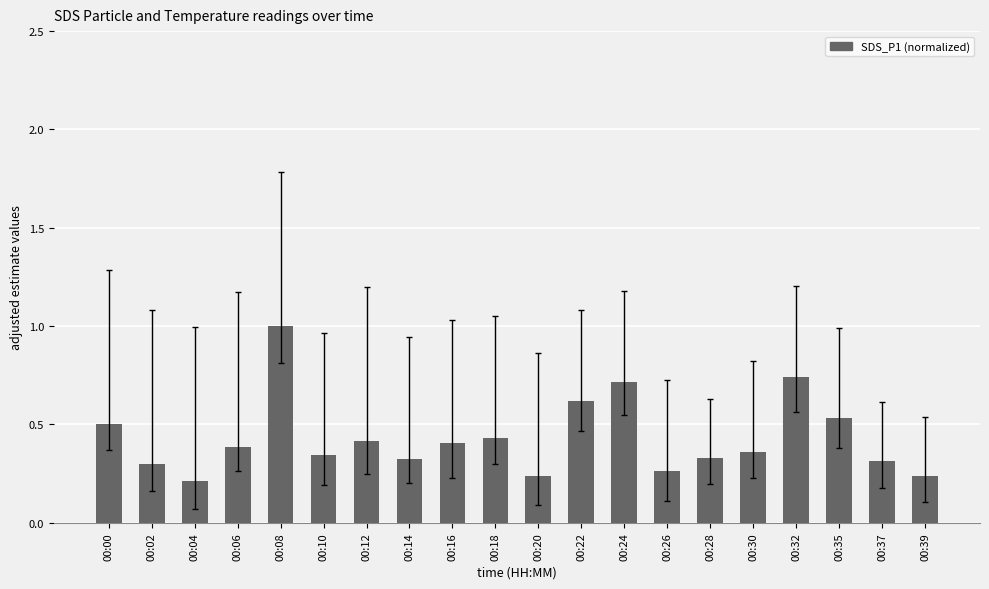

What is the sum of all values?

8.7